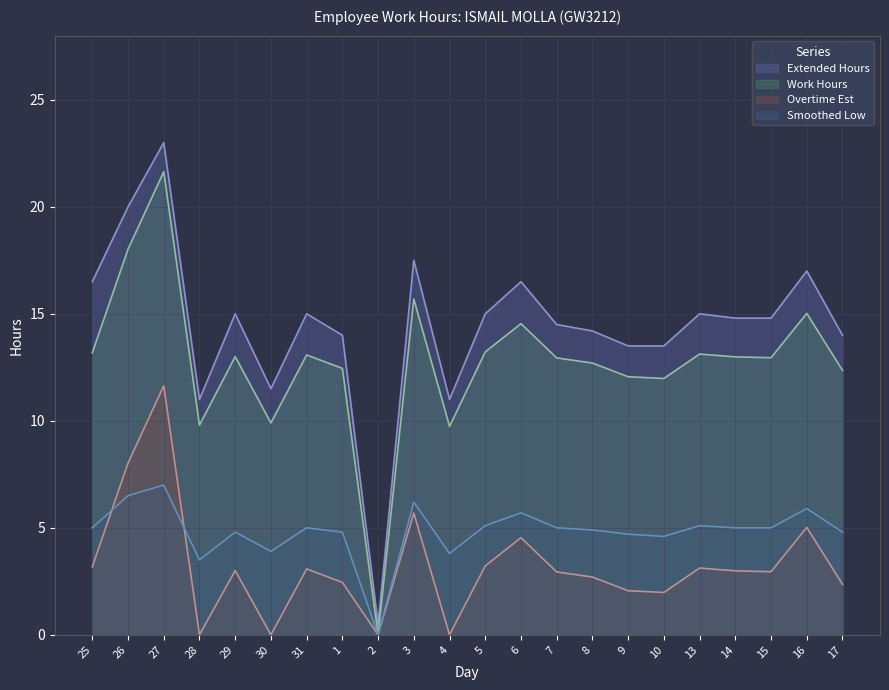

Where is the first local maximum for Work Hours?

27